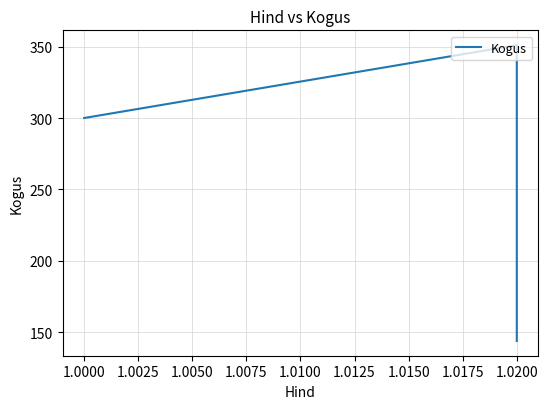

Reading right to left, what are all the values shown in this chart?

144	351	300